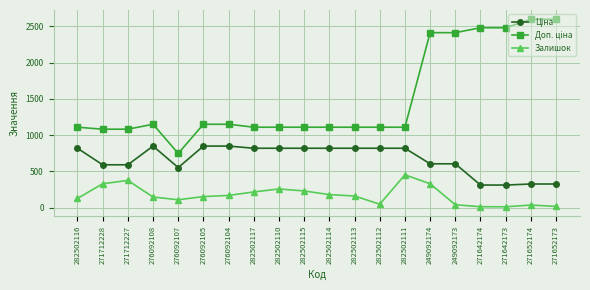

What position from the right is 271712228?

19